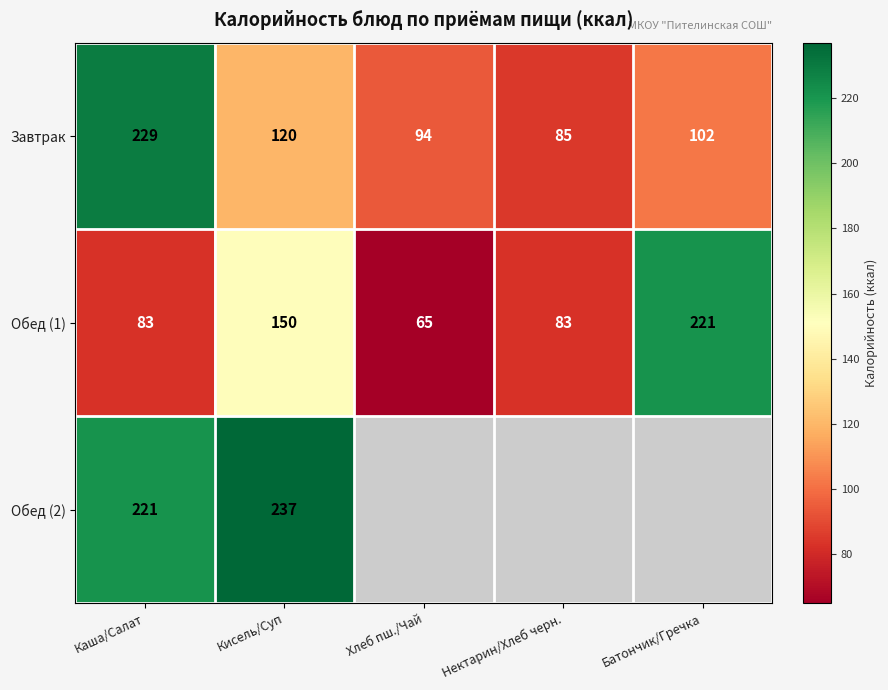

At Каша/Салат, list the series in order from smallest to largest.

Обед (1), Обед (2), Завтрак